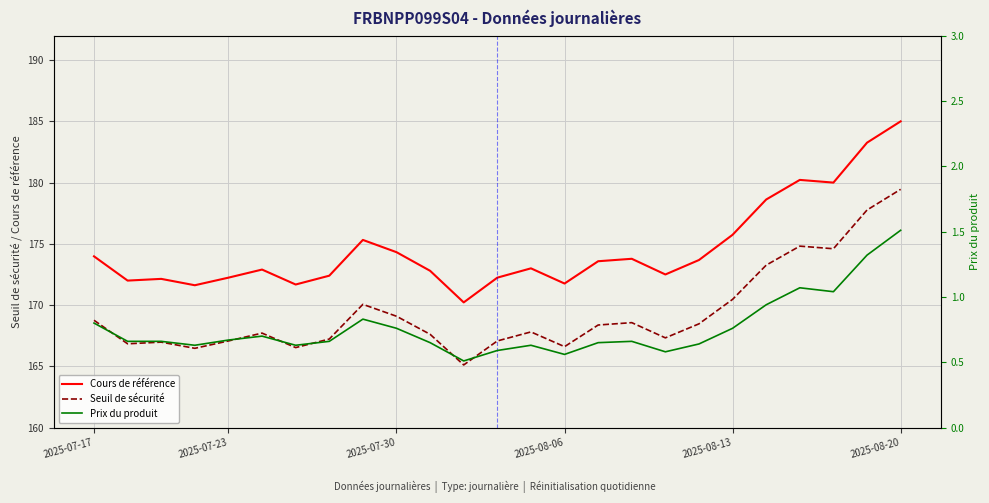

What is the value of the Cours de référence point at the 8th from the left?

172.4